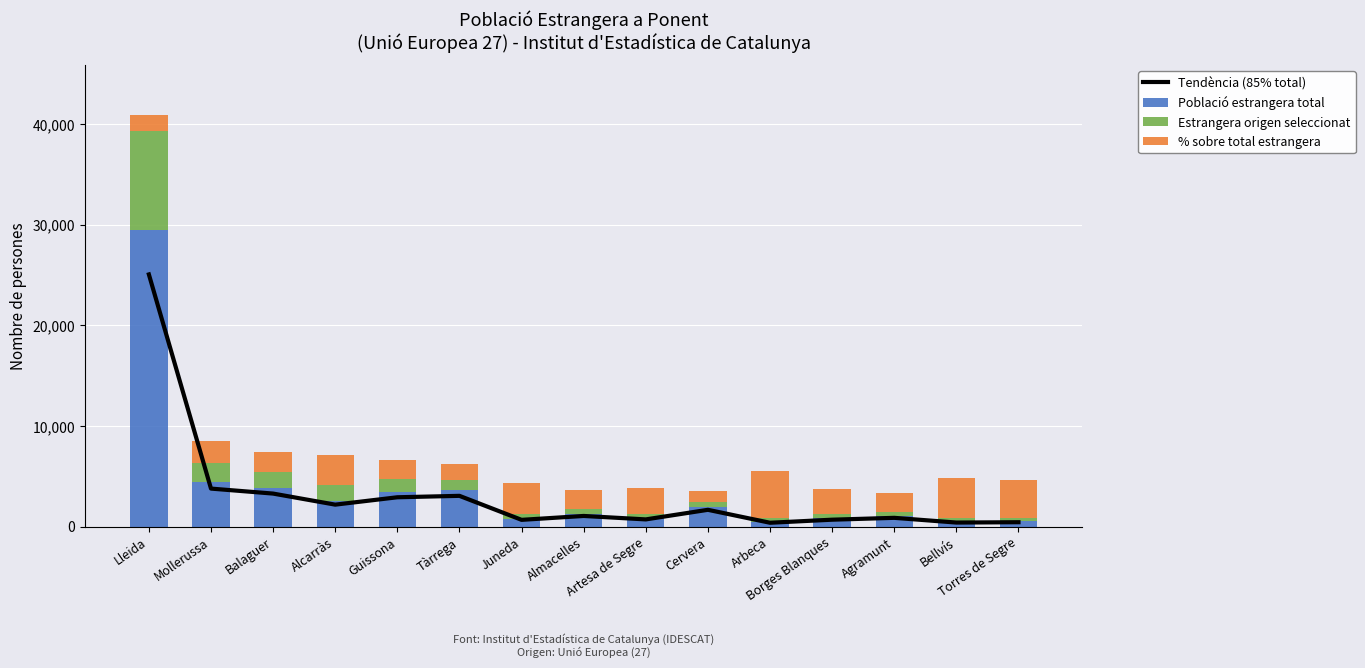

Which has a higher value, Borges Blanques or Arbeca?

Borges Blanques